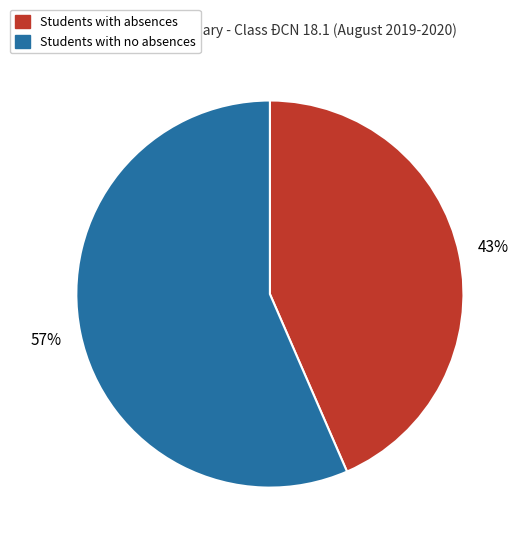

Is there a majority slice in this chart?

Yes